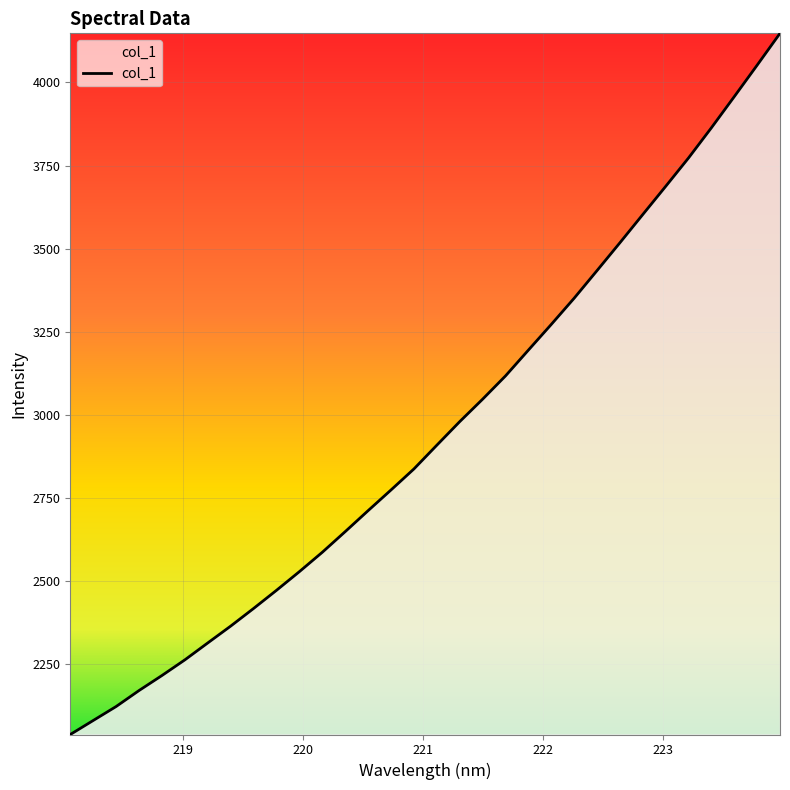

What is the difference between the maximum and minimum values?

2110.3